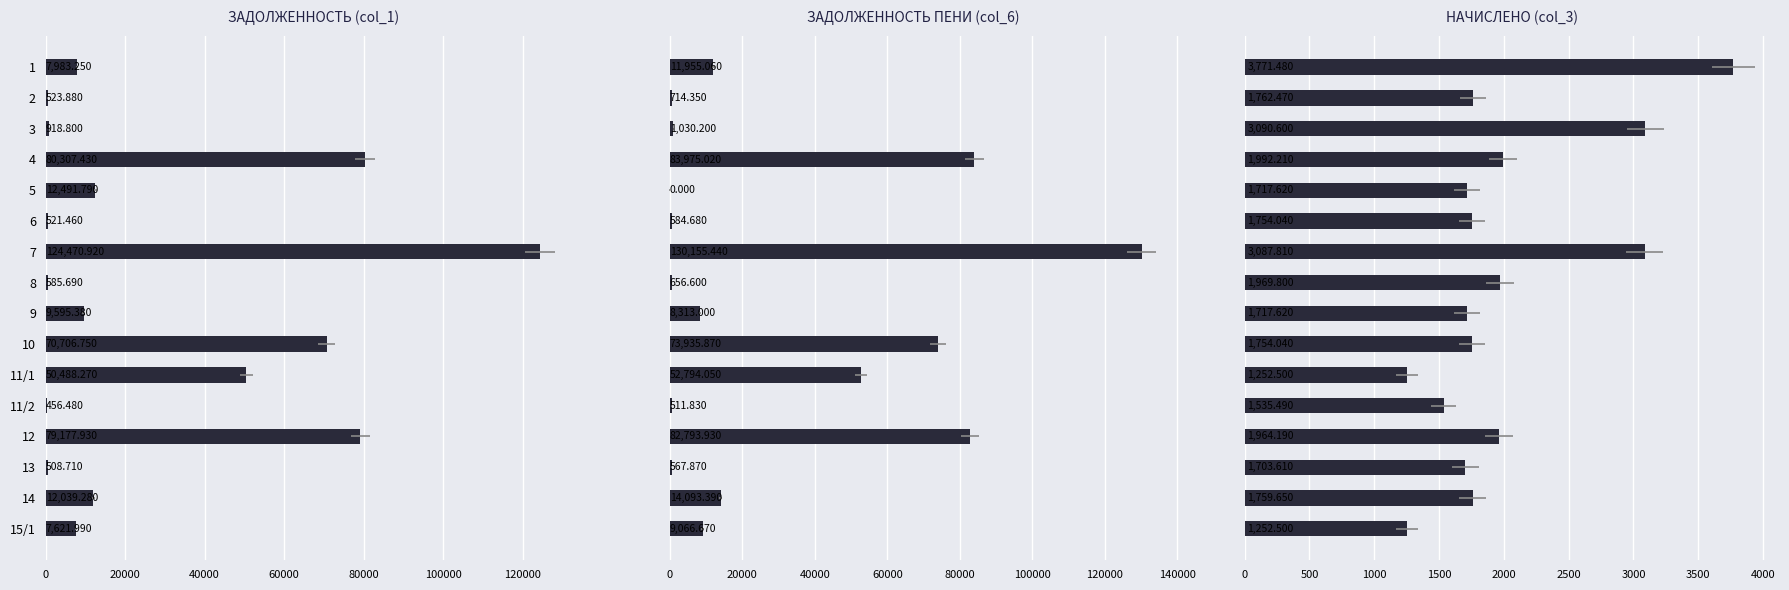

What is the approximate value of НАЧИСЛЕНО (col_3) at 5?

1717.6